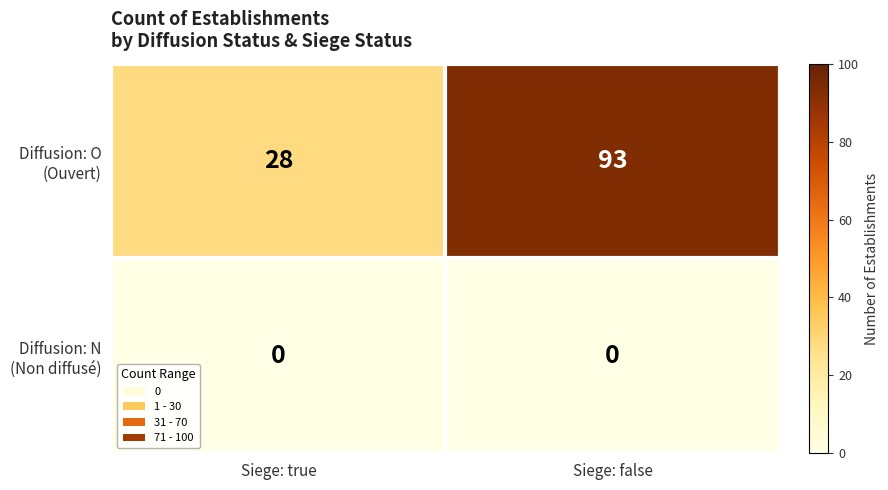

What is the difference between the highest and lowest values at Siege: false?

93